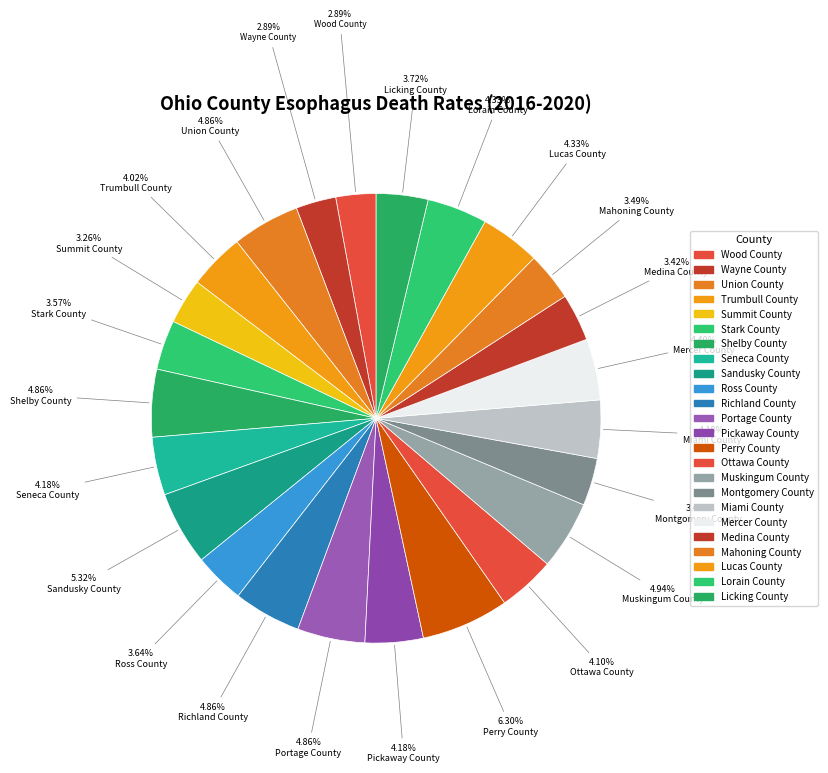

What percentage is NOT represented by Union County?

95.1%